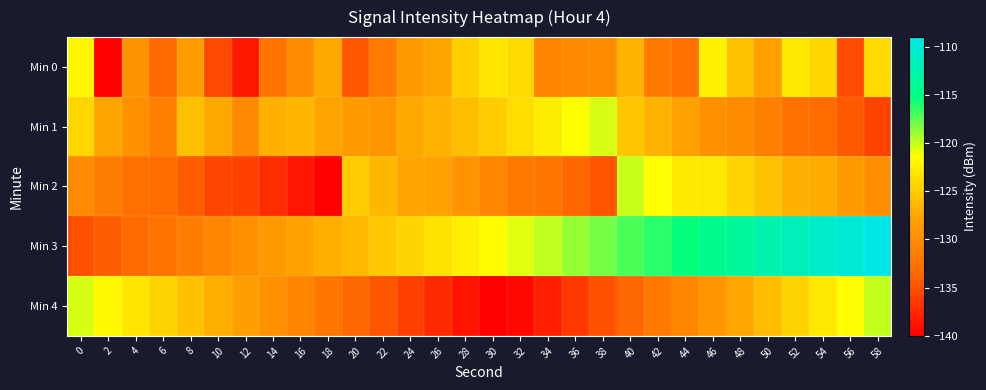

Reading left to right, list all the values displayed in this chart.

Min 0: 0=-122.0	2=-139.8	4=-129.4	6=-133.4	8=-128.4	10=-135.5	12=-138.4	14=-132.3	16=-130.2	18=-127.4	20=-134.8	22=-131.6	24=-128.7	26=-127.6	28=-124.7	30=-123.1	32=-123.9	34=-130.8	36=-130.1	38=-130.0	40=-126.5	42=-131.8	44=-132.7	46=-122.3	48=-125.8	50=-128.2	52=-123.0	54=-124.1	56=-135.4	58=-123.9
Min 1: 0=-124.1	2=-127.6	4=-129.7	6=-131.2	8=-125.8	10=-127.4	12=-130.4	14=-126.9	16=-126.4	18=-127.9	20=-128.5	22=-129.1	24=-127.3	26=-126.7	28=-125.9	30=-124.8	32=-123.7	34=-122.6	36=-121.5	38=-120.4	40=-125.3	42=-126.8	44=-128.2	46=-129.5	48=-130.1	50=-131.4	52=-132.7	54=-133.2	56=-134.5	58=-135.8
Min 2: 0=-130.2	2=-131.5	4=-132.8	6=-133.1	8=-134.4	10=-135.7	12=-136.0	14=-137.3	16=-138.6	18=-139.9	20=-125.1	22=-126.4	24=-127.7	26=-128.0	28=-129.3	30=-130.6	32=-131.9	34=-132.2	36=-133.5	38=-134.8	40=-120.1	42=-121.4	44=-122.7	46=-123.0	48=-124.3	50=-125.6	52=-126.9	54=-127.2	56=-128.5	58=-129.8
Min 3: 0=-135.1	2=-134.2	4=-133.3	6=-132.4	8=-131.5	10=-130.6	12=-129.7	14=-128.8	16=-127.9	18=-127.0	20=-126.1	22=-125.2	24=-124.3	26=-123.4	28=-122.5	30=-121.6	32=-120.7	34=-119.8	36=-118.9	38=-118.0	40=-117.1	42=-116.2	44=-115.3	46=-114.4	48=-113.5	50=-112.6	52=-111.7	54=-110.8	56=-109.9	58=-109.0
Min 4: 0=-120.5	2=-121.8	4=-123.1	6=-124.4	8=-125.7	10=-127.0	12=-128.3	14=-129.6	16=-130.9	18=-132.2	20=-133.5	22=-134.8	24=-136.1	26=-137.4	28=-138.7	30=-140.0	32=-139.5	34=-138.0	36=-136.5	38=-135.0	40=-133.5	42=-132.0	44=-130.5	46=-129.0	48=-127.5	50=-126.0	52=-124.5	54=-123.0	56=-121.5	58=-120.0